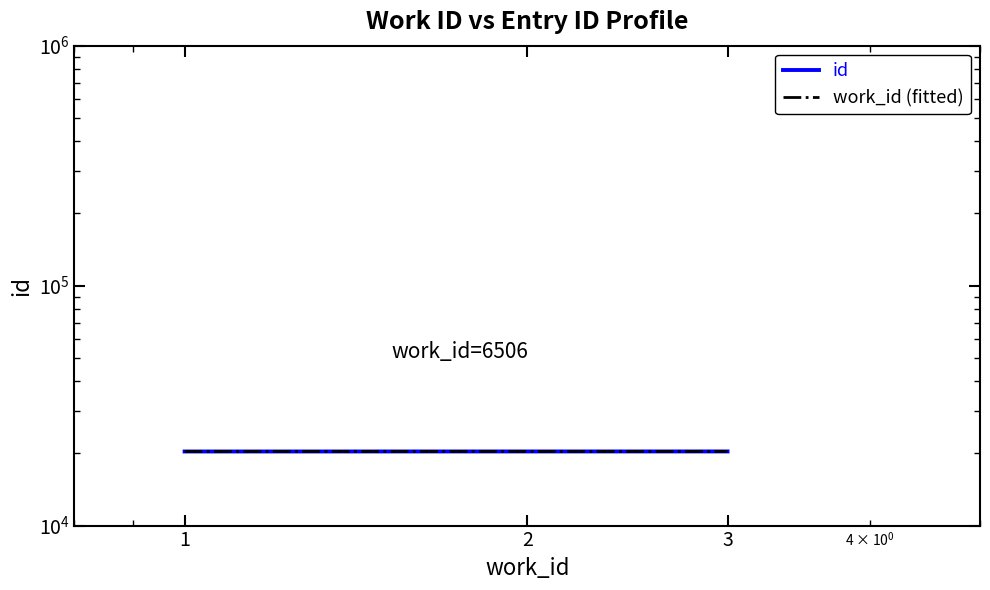

List the series in order of their overall mean, lowest first.

work_id (fitted), id